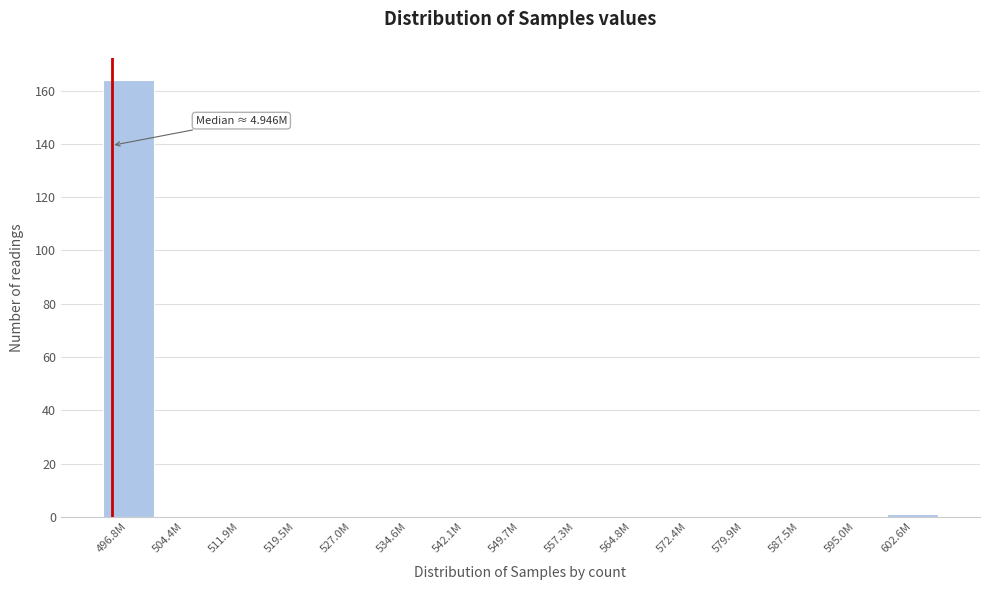

Reading left to right, extract all data points from this chart.

496.8M=164	504.4M=0	511.9M=0	519.5M=0	527.0M=0	534.6M=0	542.1M=0	549.7M=0	557.3M=0	564.8M=0	572.4M=0	579.9M=0	587.5M=0	595.0M=0	602.6M=1